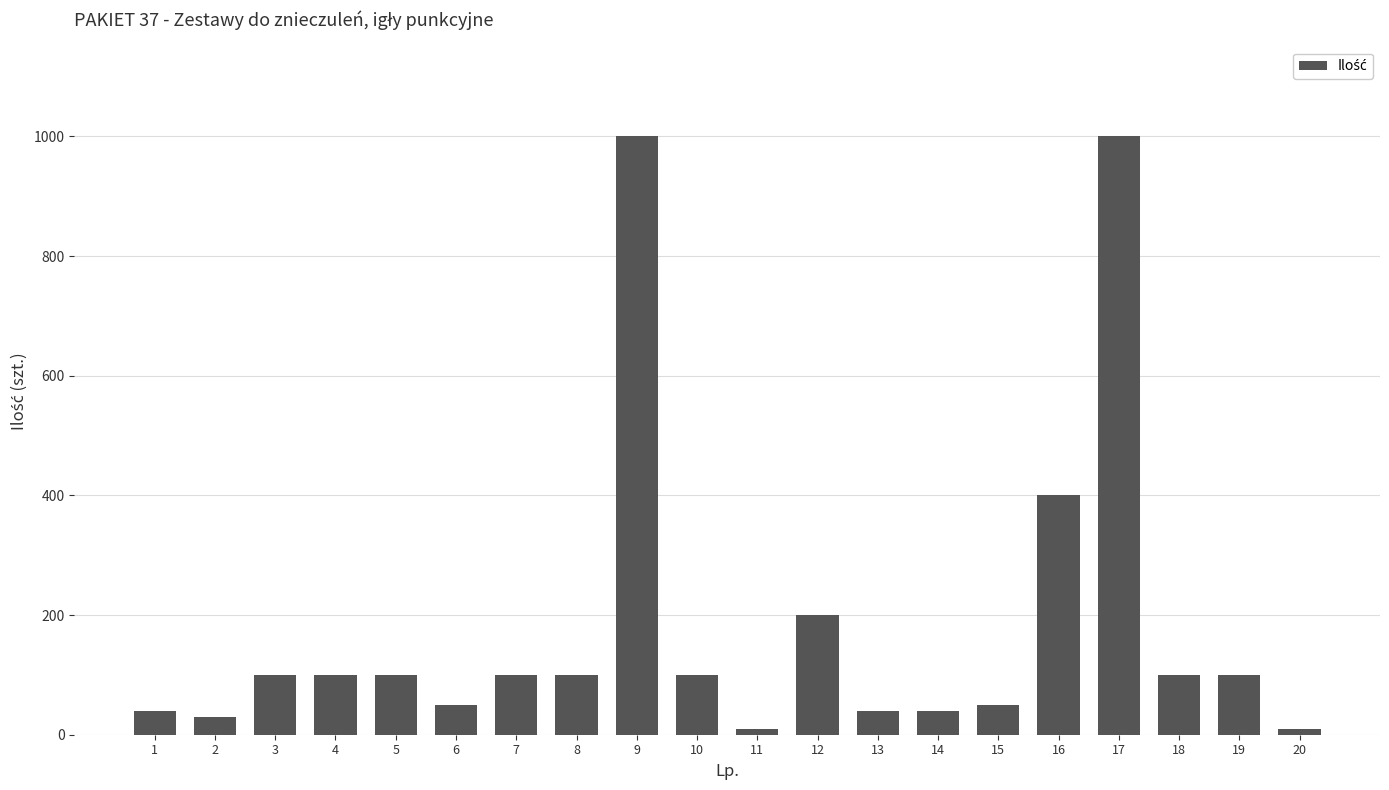

What is the value of the 6th bar from the left?

50